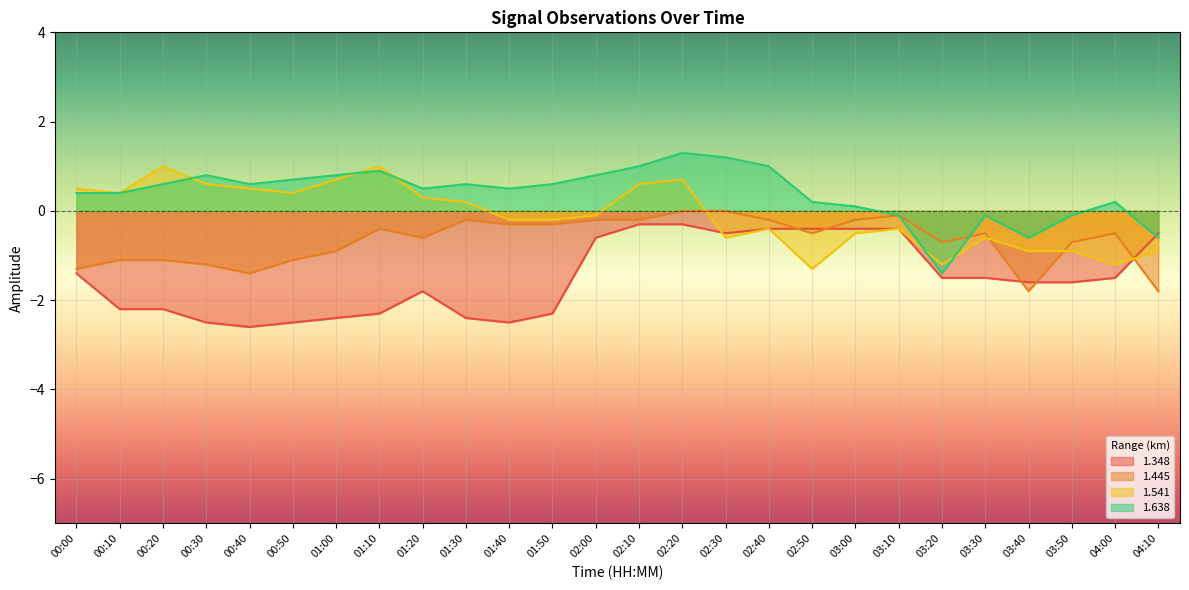

What is the minimum value shown in the chart?

-2.6